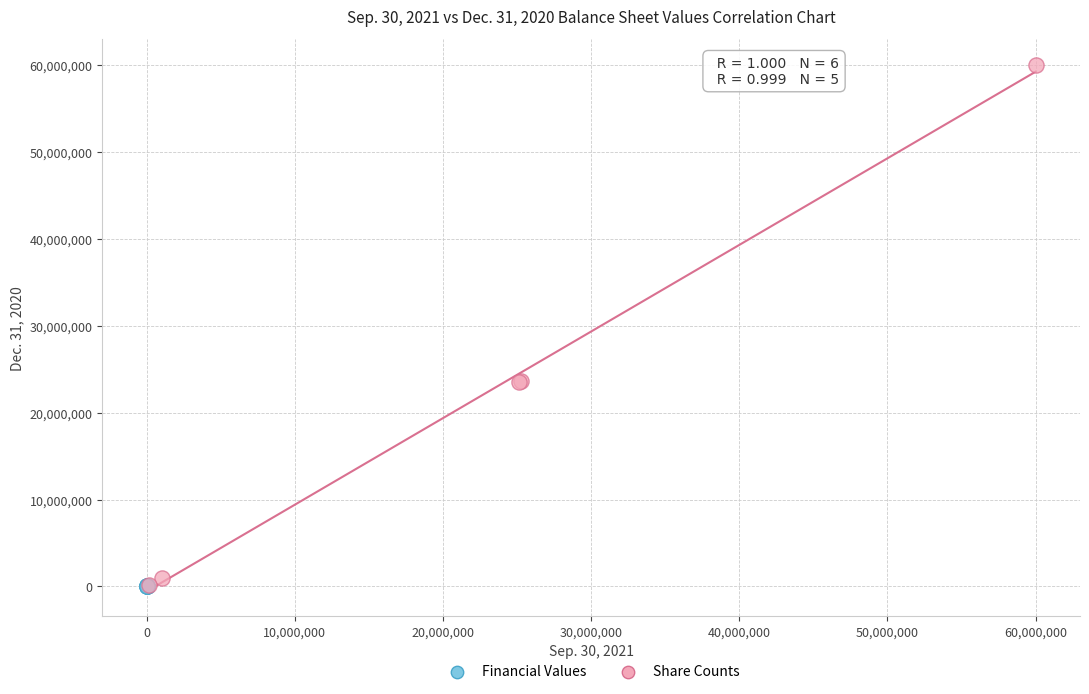

Which series has the widest spread of Y values?

Share Counts